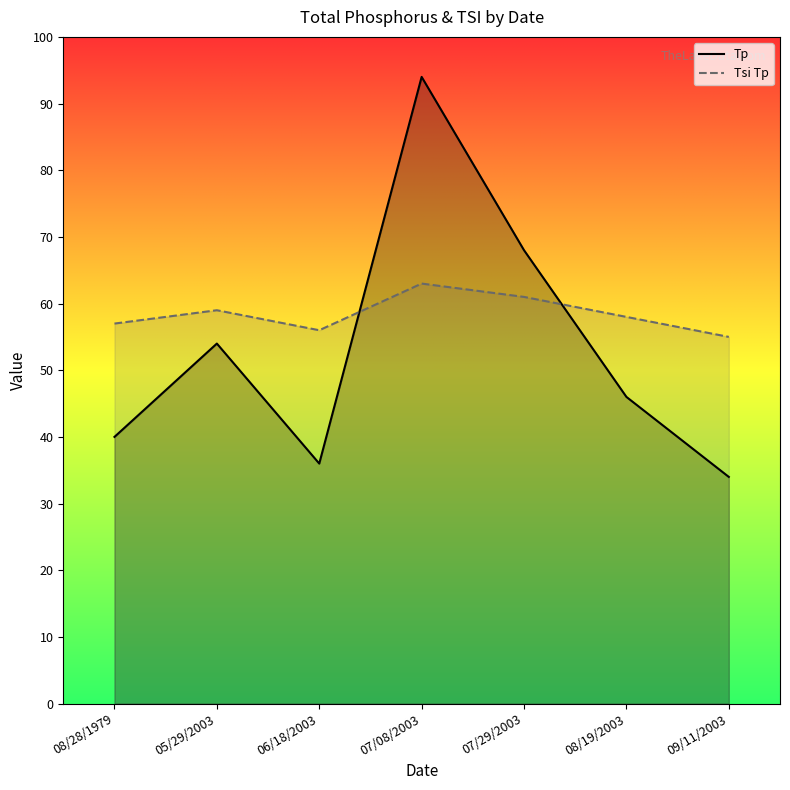

What is the difference between the second highest and minimum values in the Tsi Tp series?

6